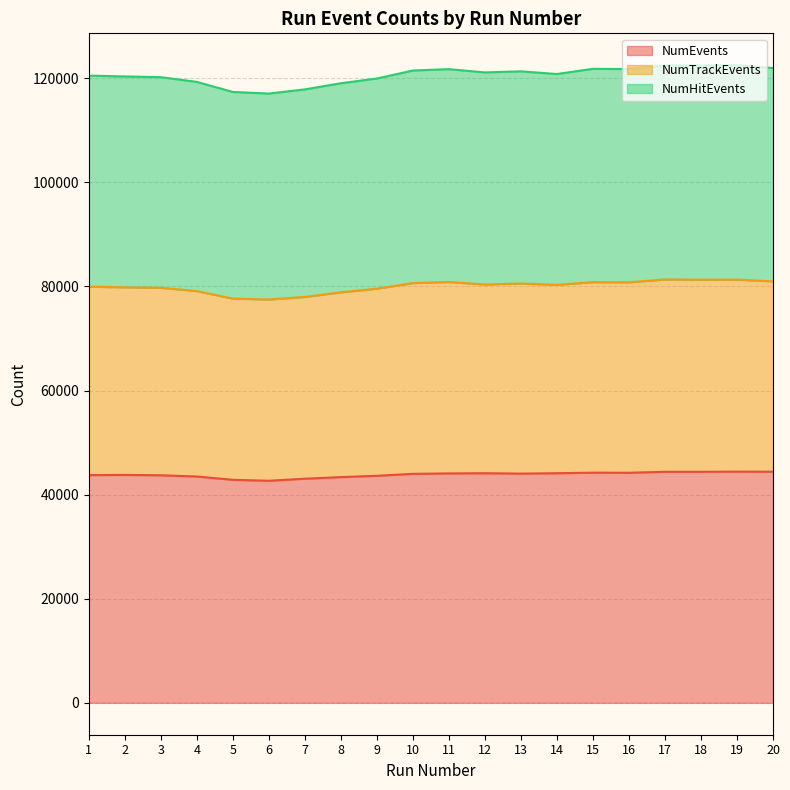

Which series has the widest spread of values?

NumHitEvents